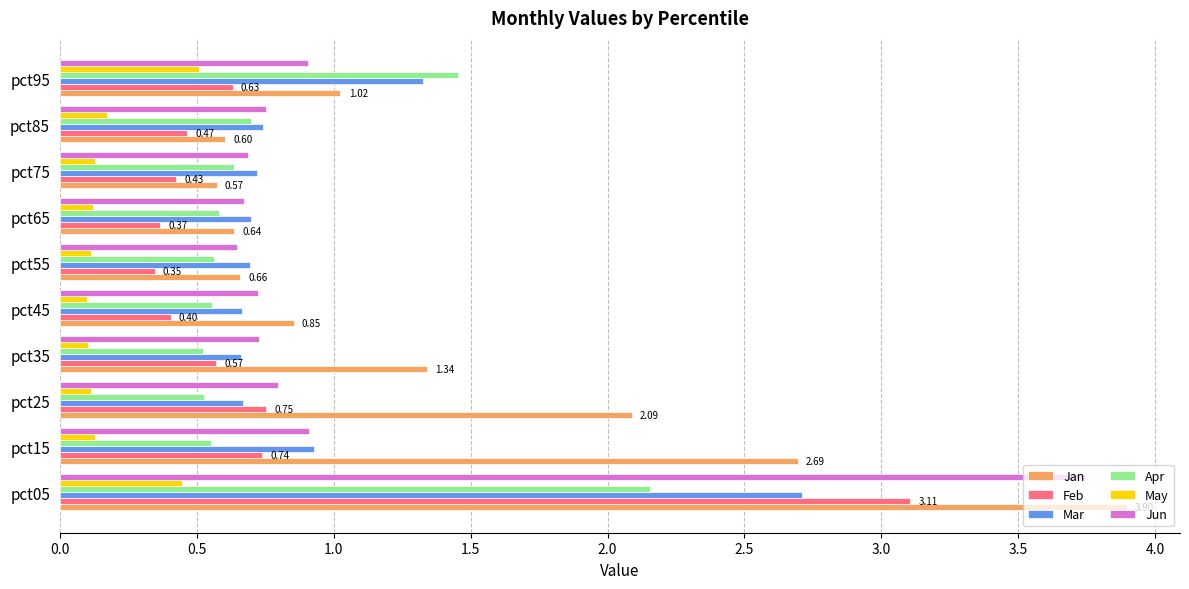

Count the May values in the range 0 to 1.

10